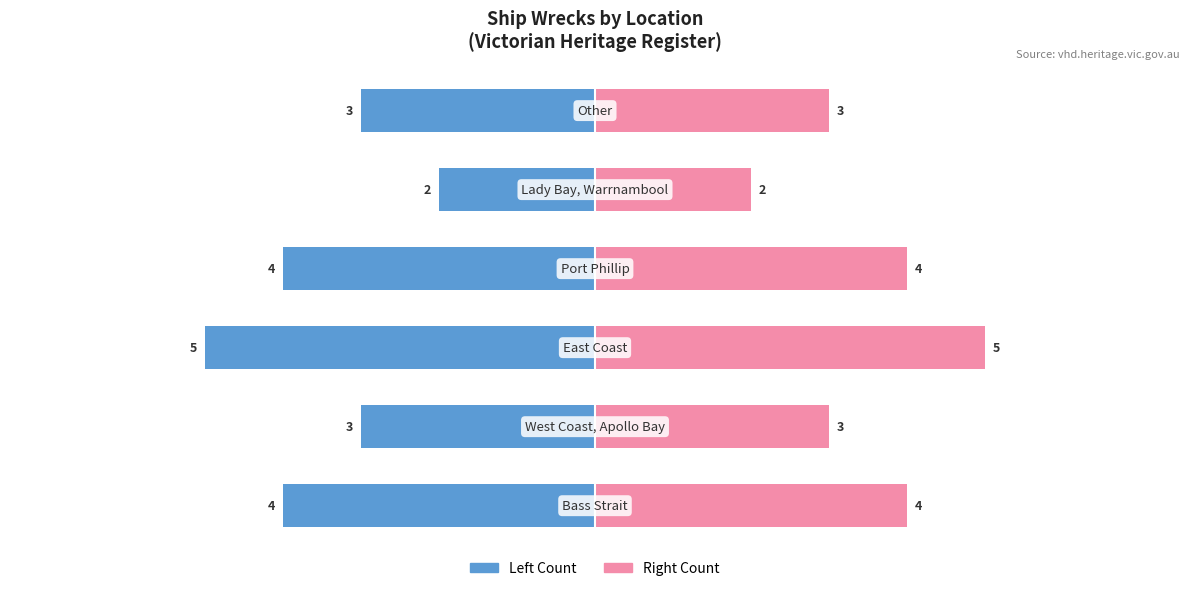

Reading right to left, list all the values displayed in this chart.

Count (Left): -3	-2	-4	-5	-3	-4
Count (Right): 3	2	4	5	3	4